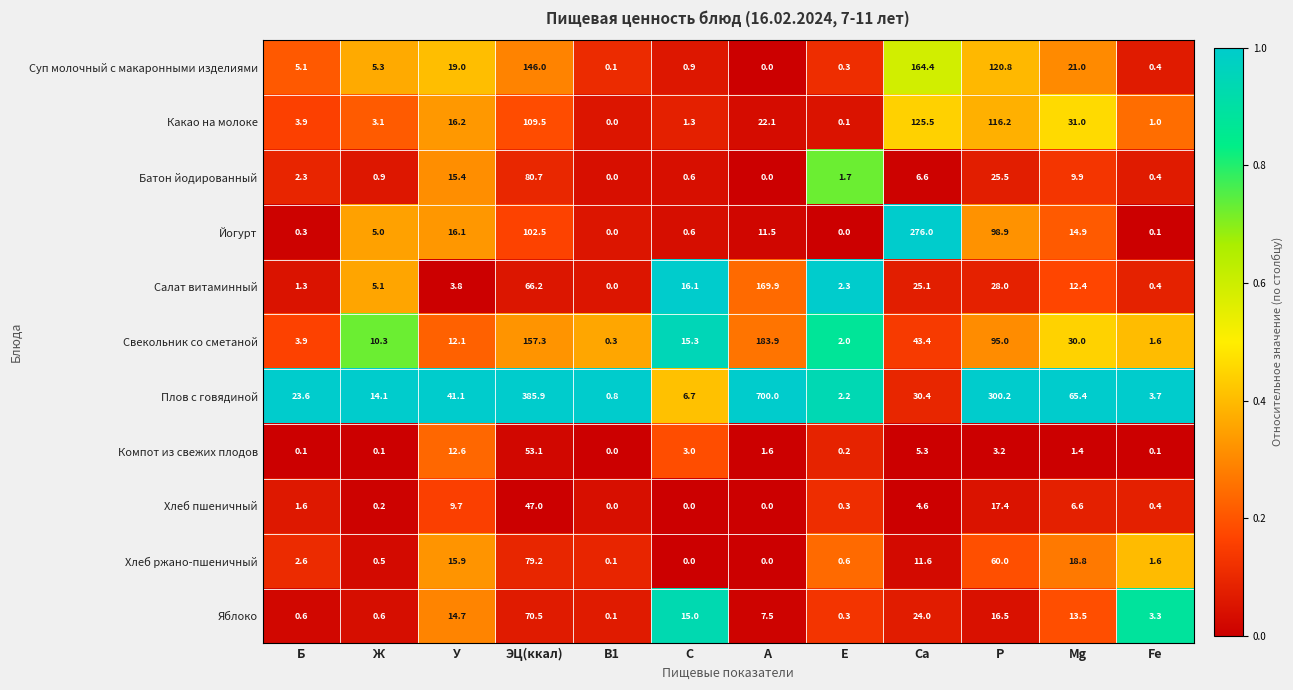

What is the sum of the Салат витаминный values at С and Fe?

16.5